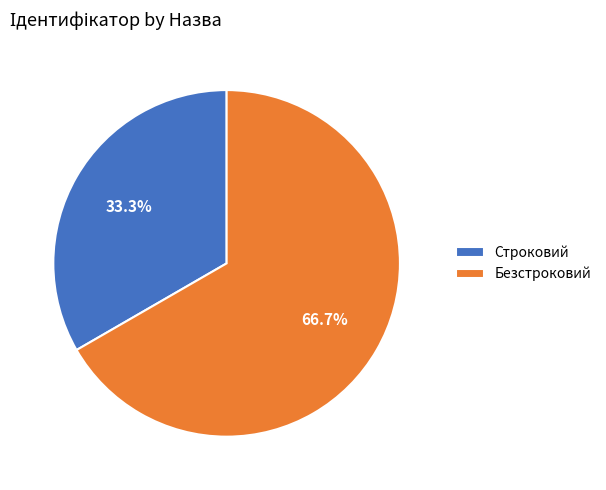

To the nearest percent, what is the difference between the Безстроковий and Строковий slice percentages?

33%